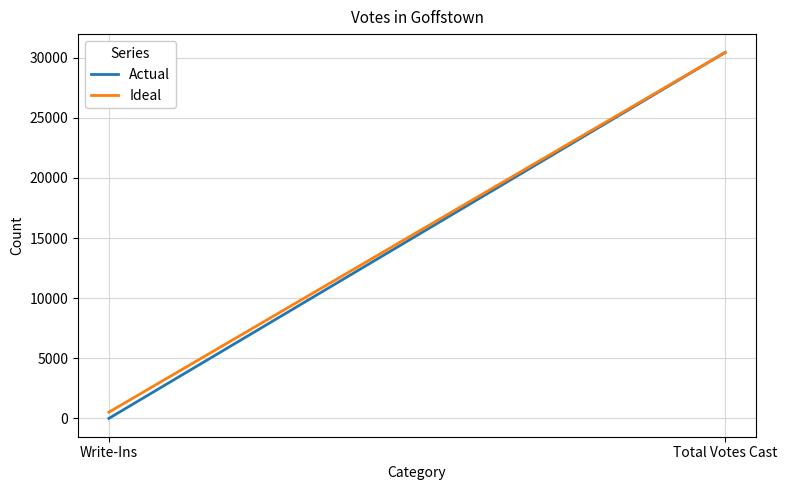

What is the label of the 2nd point from the right?

Write-Ins